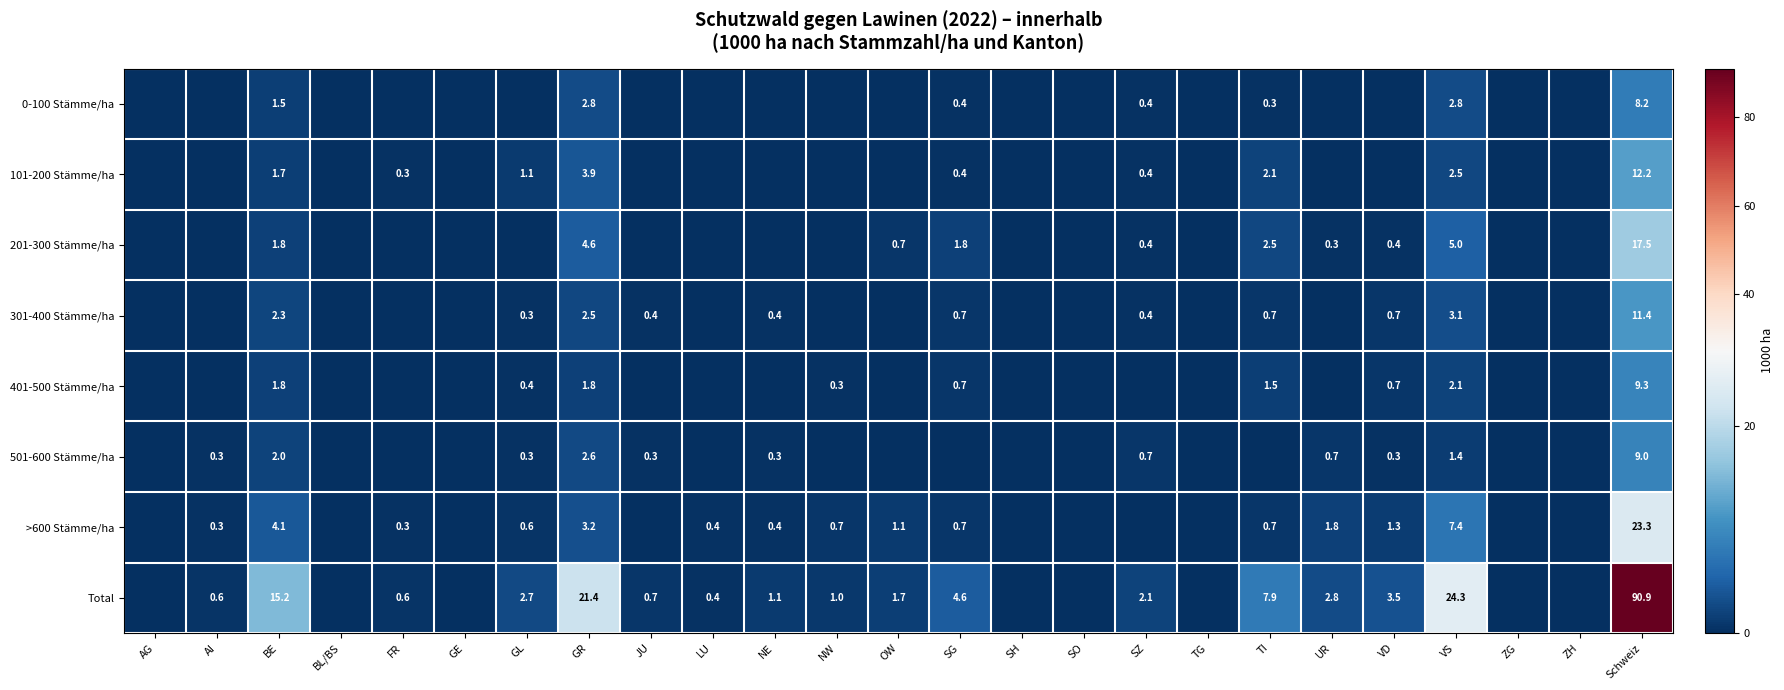

The value of >600 Stämme/ha at UR is 1.1. True or false?

False